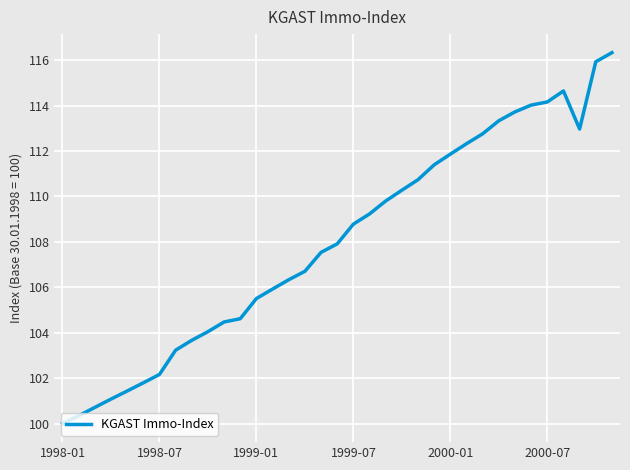

What is the greatest value displayed?

116.3